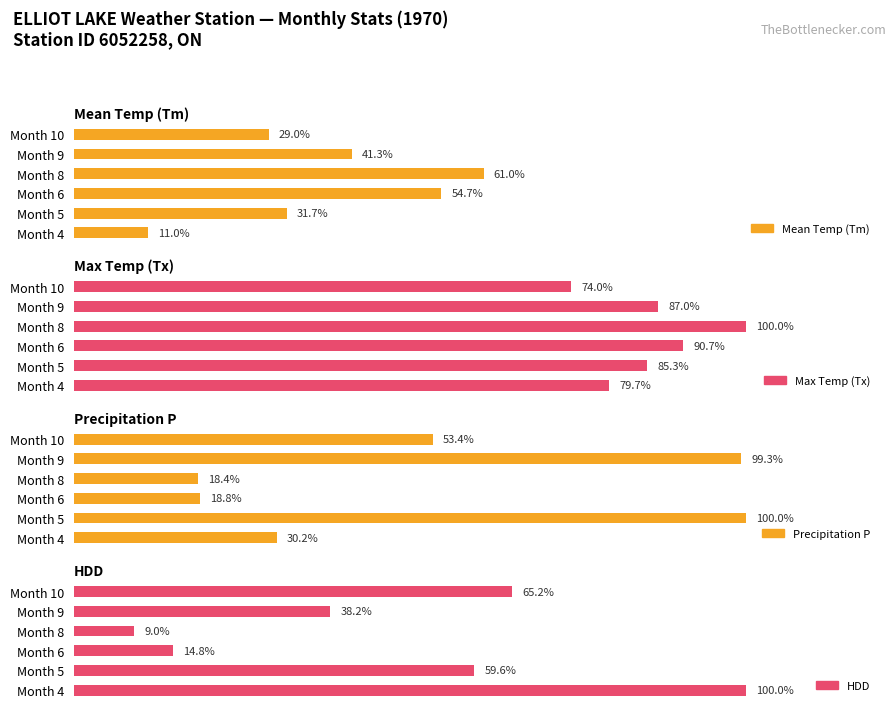

Are the bars grouped side by side (vs. stacked)?

Yes